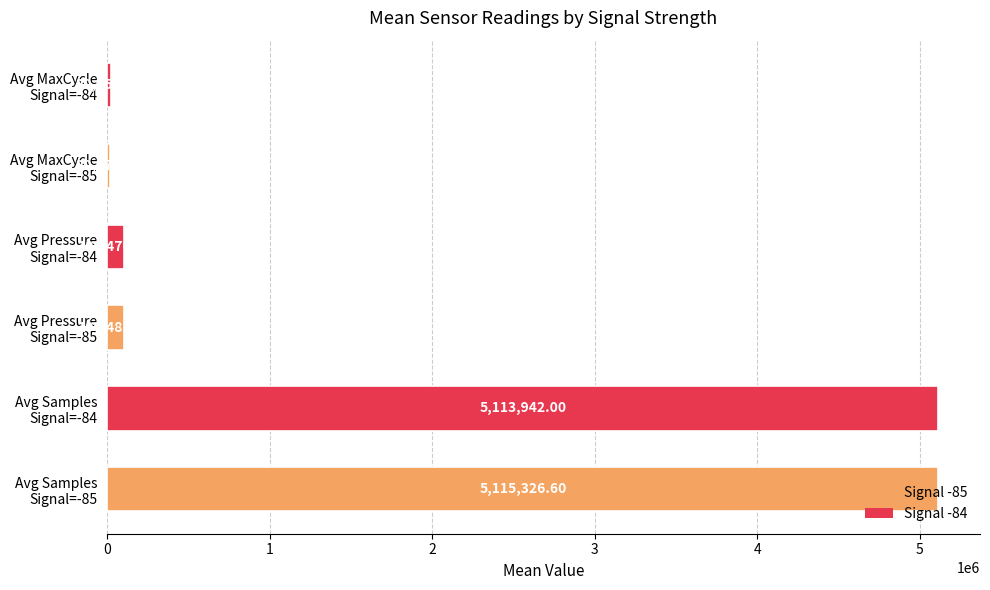

Are the bars horizontal?

Yes